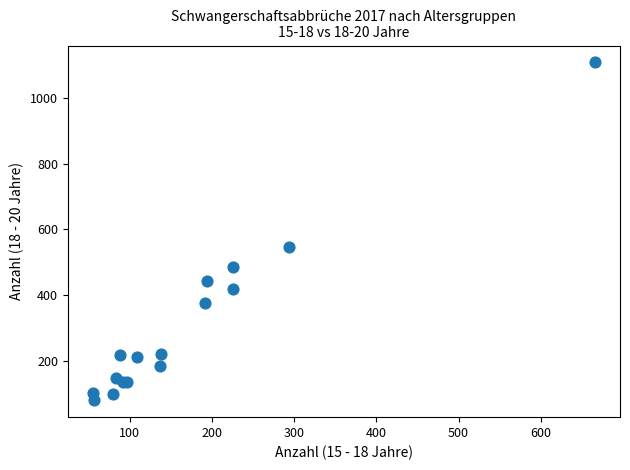

What Y value in the scatter plot is closest to 594?

546